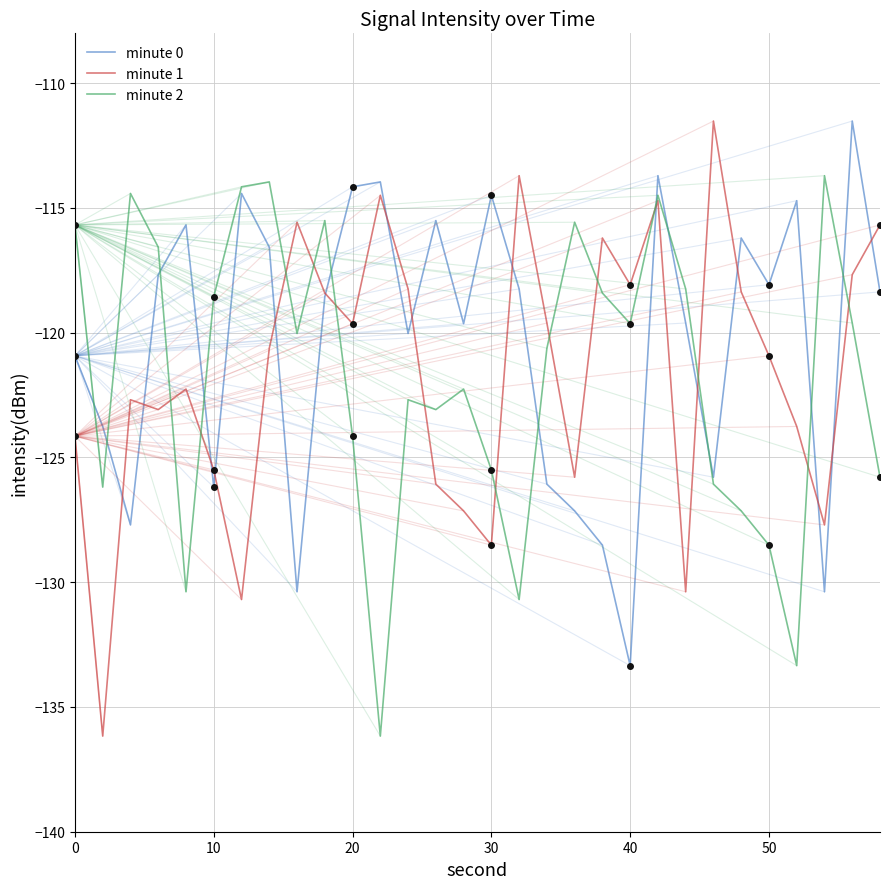

Which series has the largest range (max minus min)?

minute 1